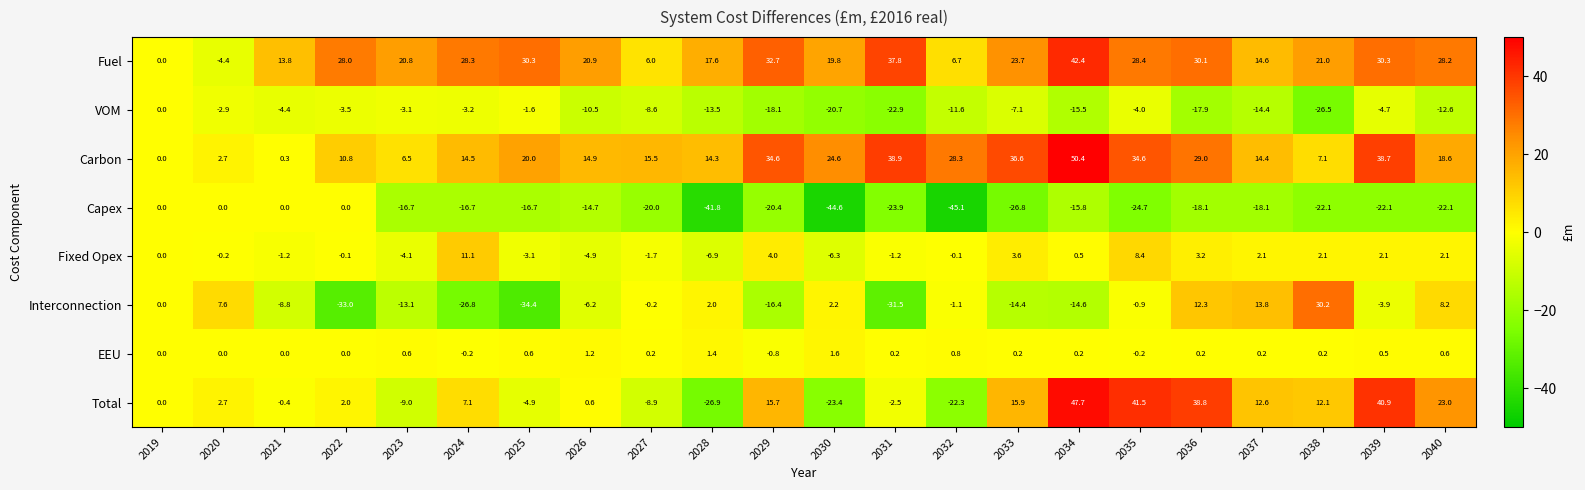

At which label does VOM first exceed -8?

2019